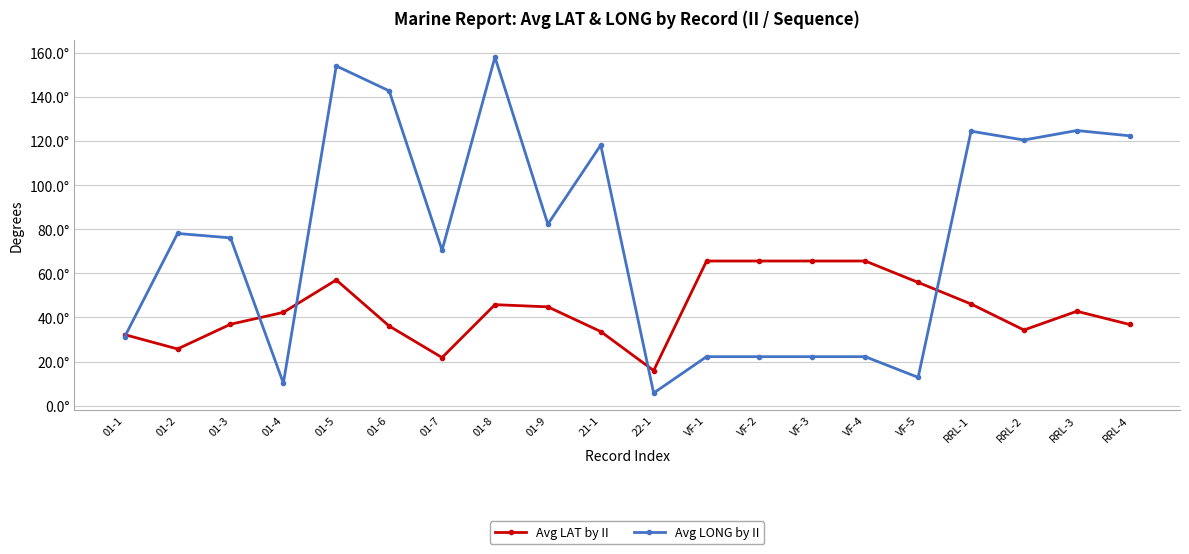

What are all the series names shown in the legend?

Avg LAT by II, Avg LONG by II